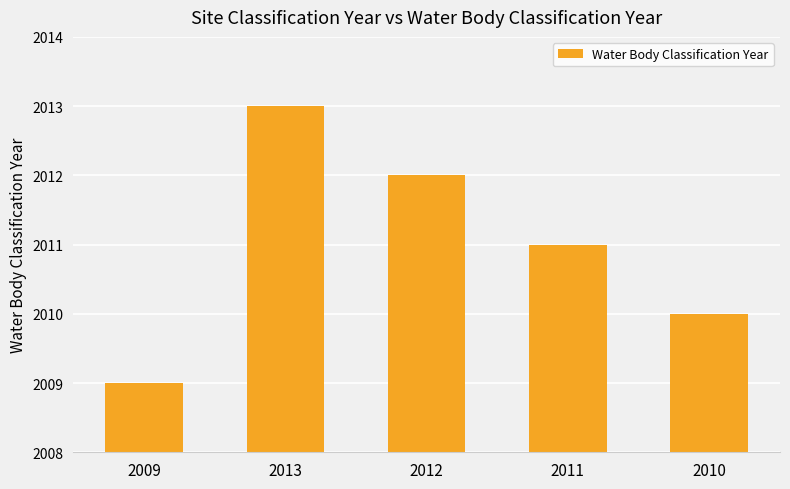

Approximately how many times larger is the value at 2010 compared to 2009?

1.0